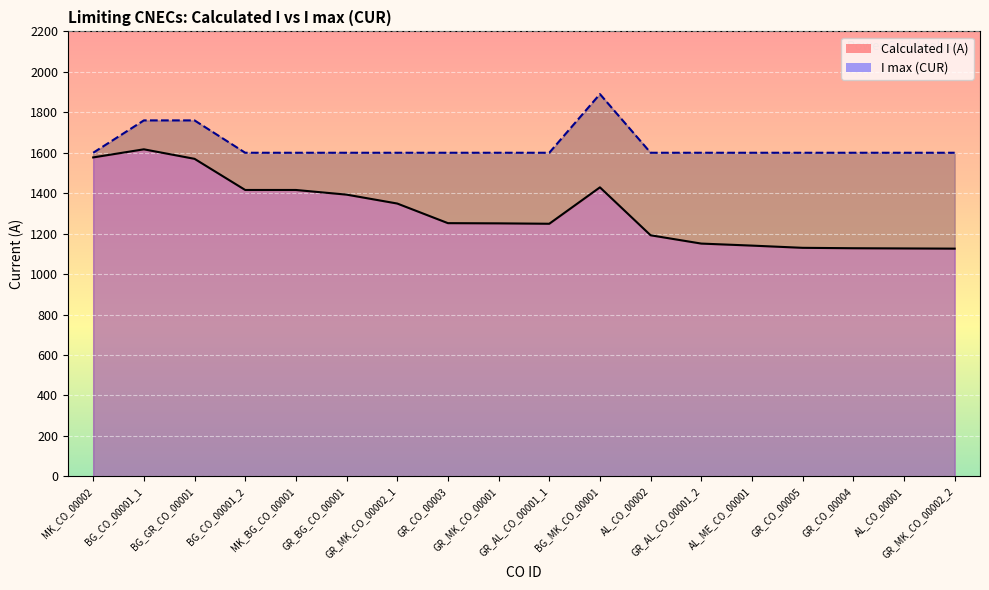

Where is the first local maximum for Calculated I (A)?

BG_CO_00001_1